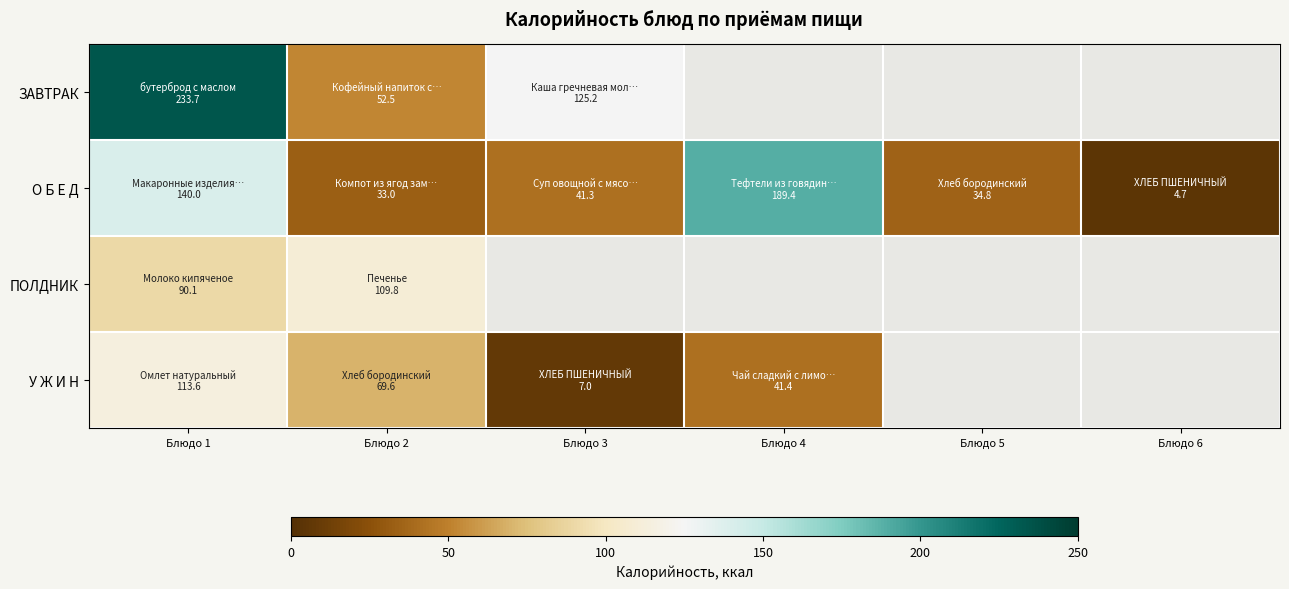

The О Б Е Д series shows 4.7 at Блюдо 6. True or false?

True